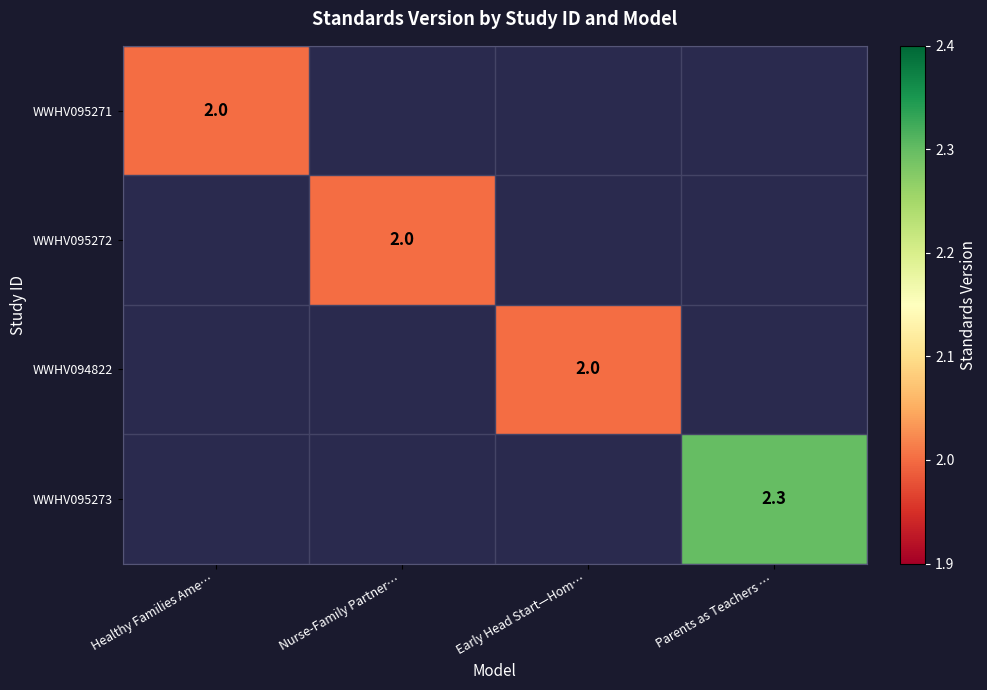

Is it true that WWHV095273 equals 2.3 at Parents as Teachers …?

True